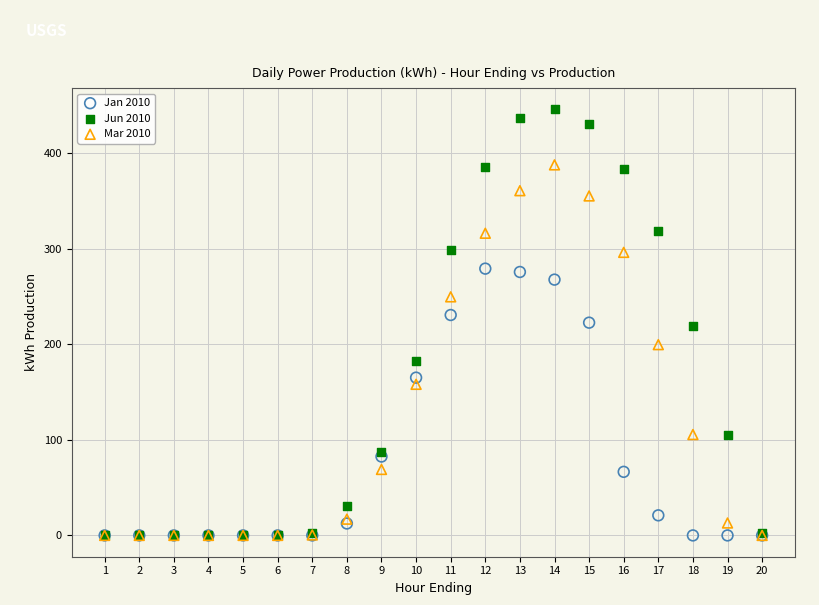

In the Jan 2010 series, what Y value is closest to 139?

165.0